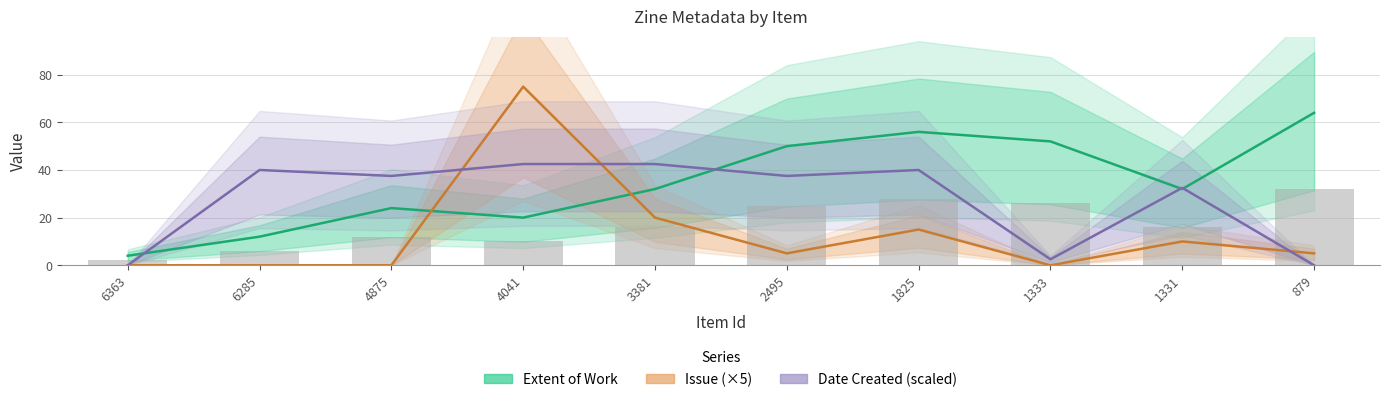

At how many categories does at least one series exceed 7?

9